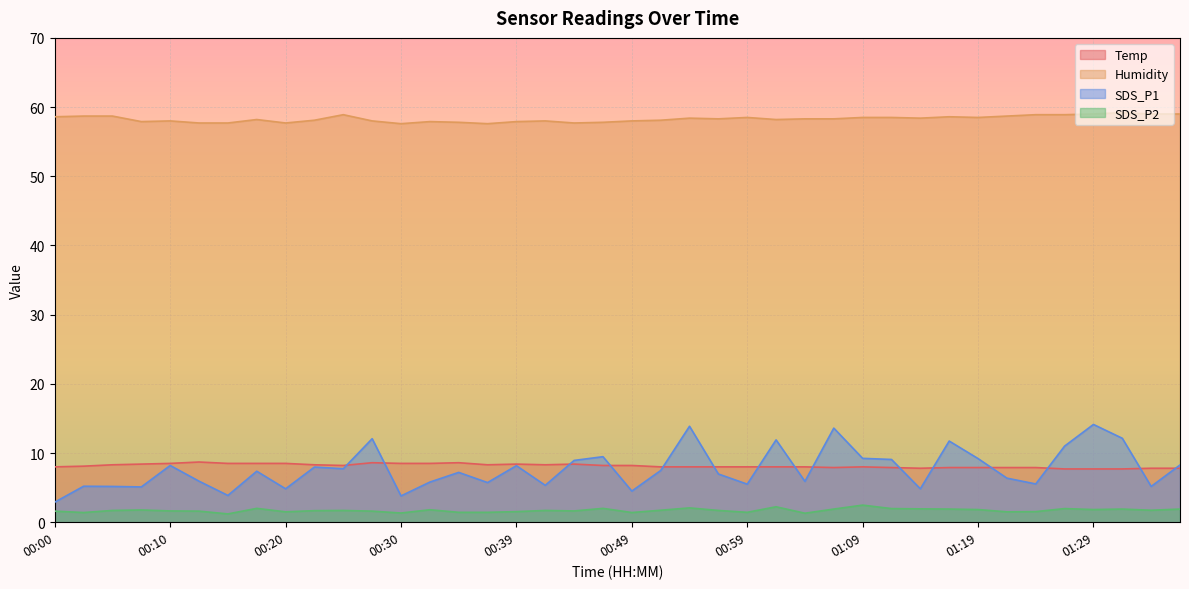

At which category is the sum across all series the highest?

01:29